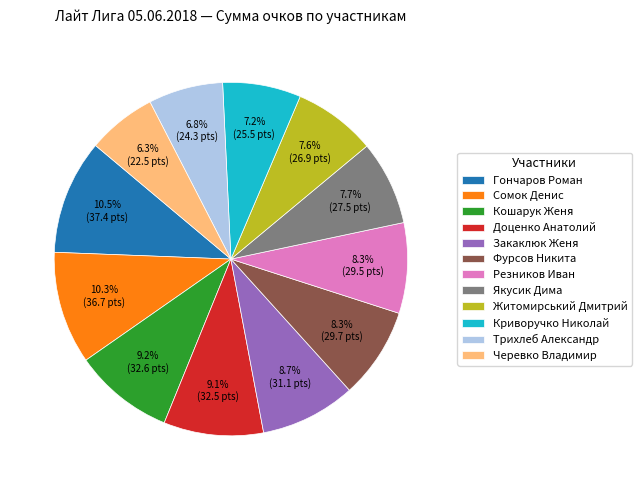

The Сомок Денис slice represents 10% of the pie. True or false?

True